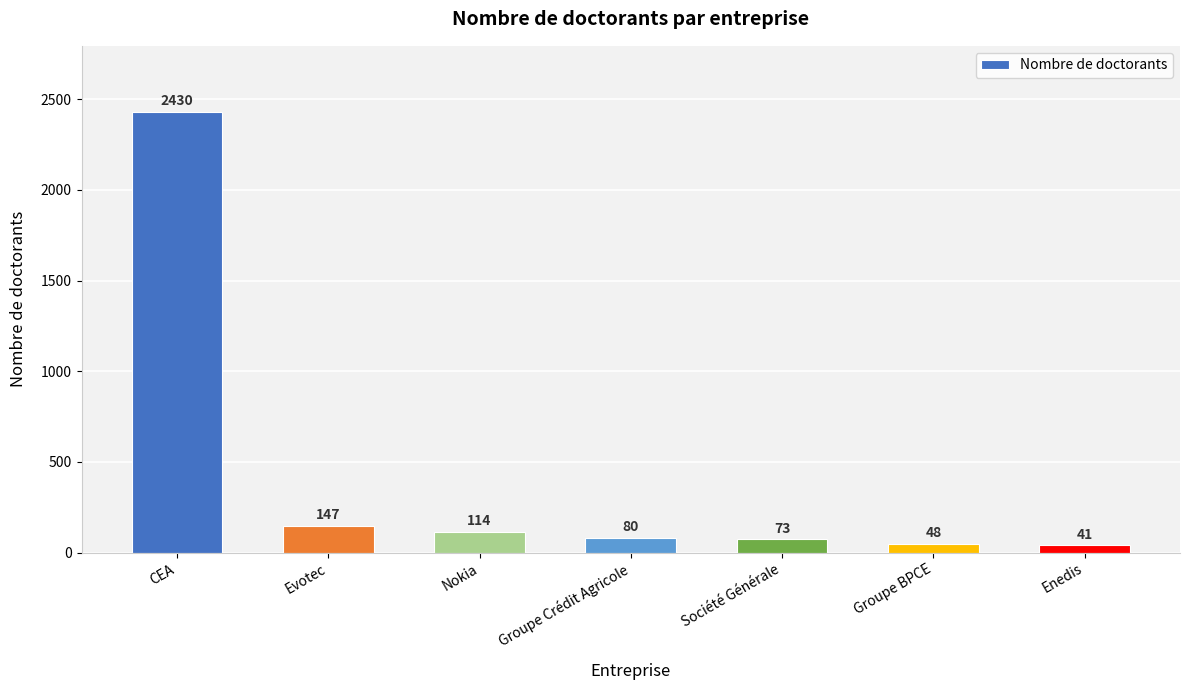

True or false: the data shows 3909 at CEA.

False